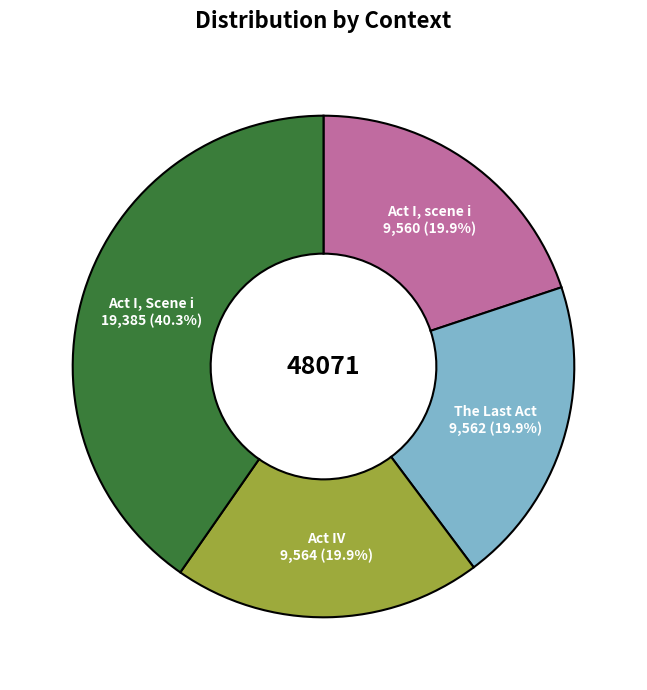

True or false: Act I, Scene i accounts for 40% of the total.

True